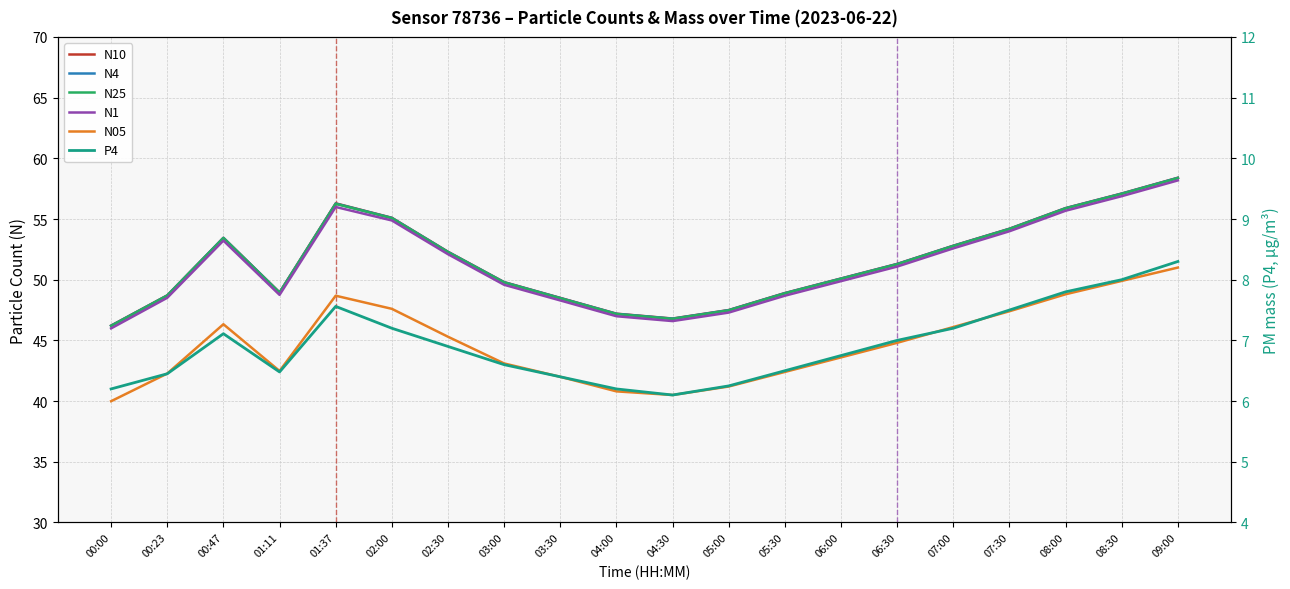

What are all the series names shown in the legend?

N10, N4, N25, N1, N05, P4